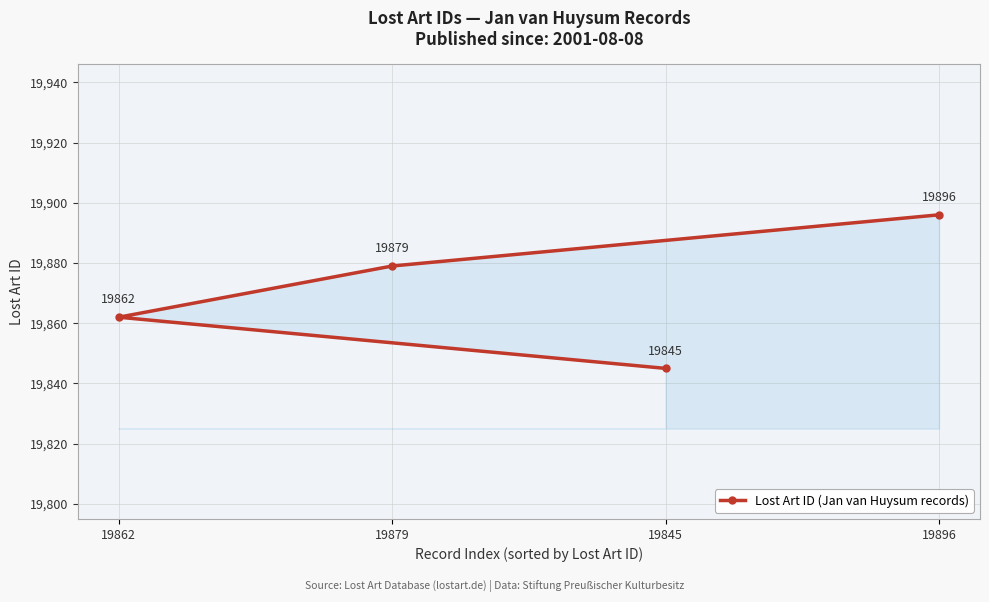

Rank the categories by value from lowest to highest.

19845, 19862, 19879, 19896